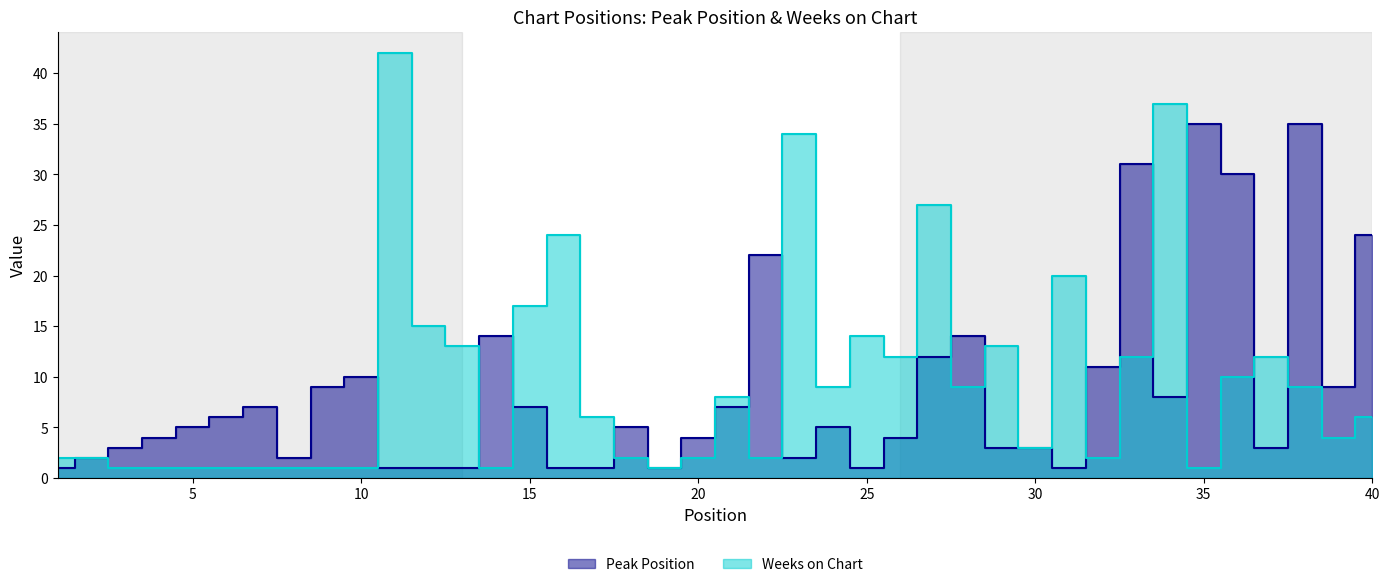

The Weeks on Chart series shows 1 at 4. True or false?

True